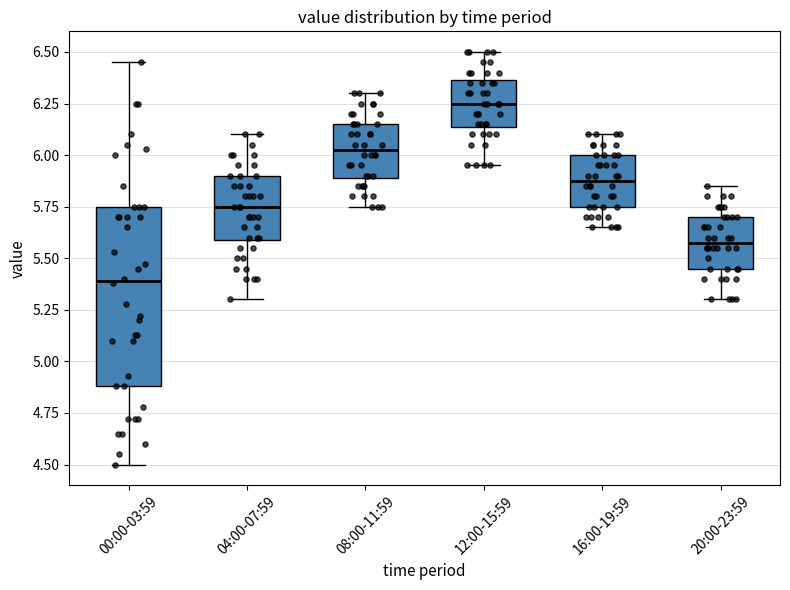

Reading left to right, read every box against the y-axis: the position of its median line, the range the box covers, and the ends of its whiskers. The values are not printed on the chart, so give them approximately, as read against the axis.

00:00-03:59: median 5.40, box 4.90 to 5.75, whiskers 4.50 to 6.45
04:00-07:59: median 5.75, box 5.60 to 5.90, whiskers 5.30 to 6.10
08:00-11:59: median 6.05, box 5.90 to 6.15, whiskers 5.75 to 6.30
12:00-15:59: median 6.25, box 6.15 to 6.35, whiskers 5.95 to 6.50
16:00-19:59: median 5.90, box 5.75 to 6.00, whiskers 5.65 to 6.10
20:00-23:59: median 5.60, box 5.45 to 5.70, whiskers 5.30 to 5.85